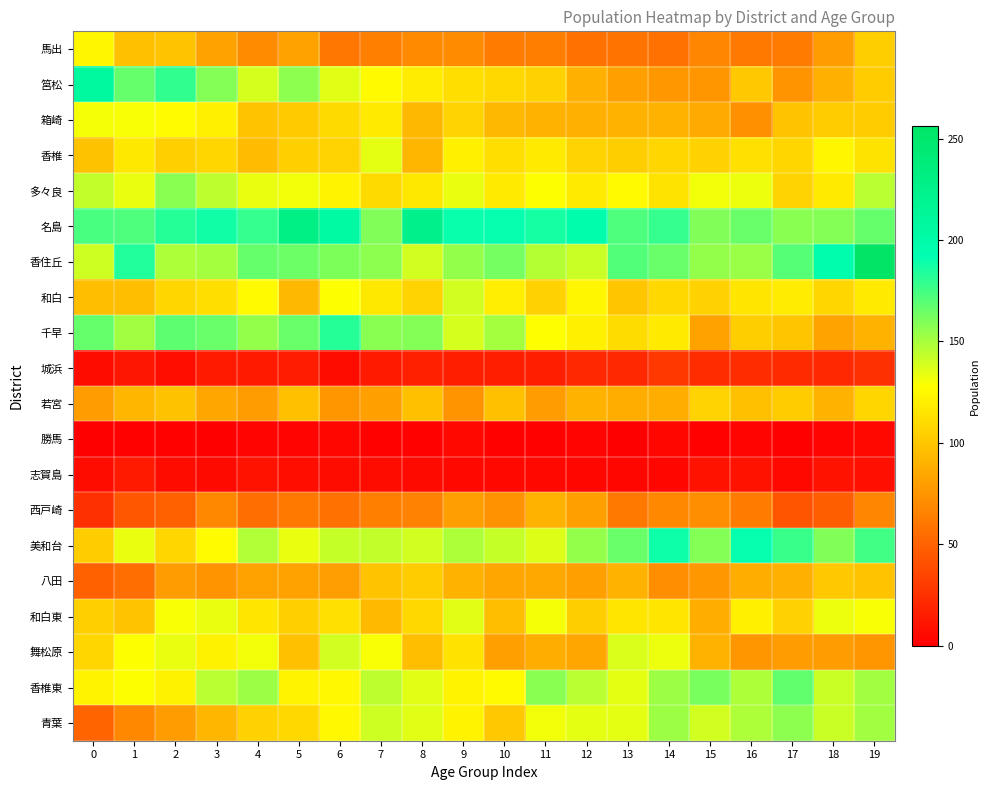

List the series in order of their peak value, highest first.

香住丘, 名島, 筥松, 美和台, 千早, 香椎東, 多々良, 青葉, 和白, 舞松原, 和白東, 香椎, 箱崎, 馬出, 若宮, 八田, 西戸崎, 城浜, 志賀島, 勝馬